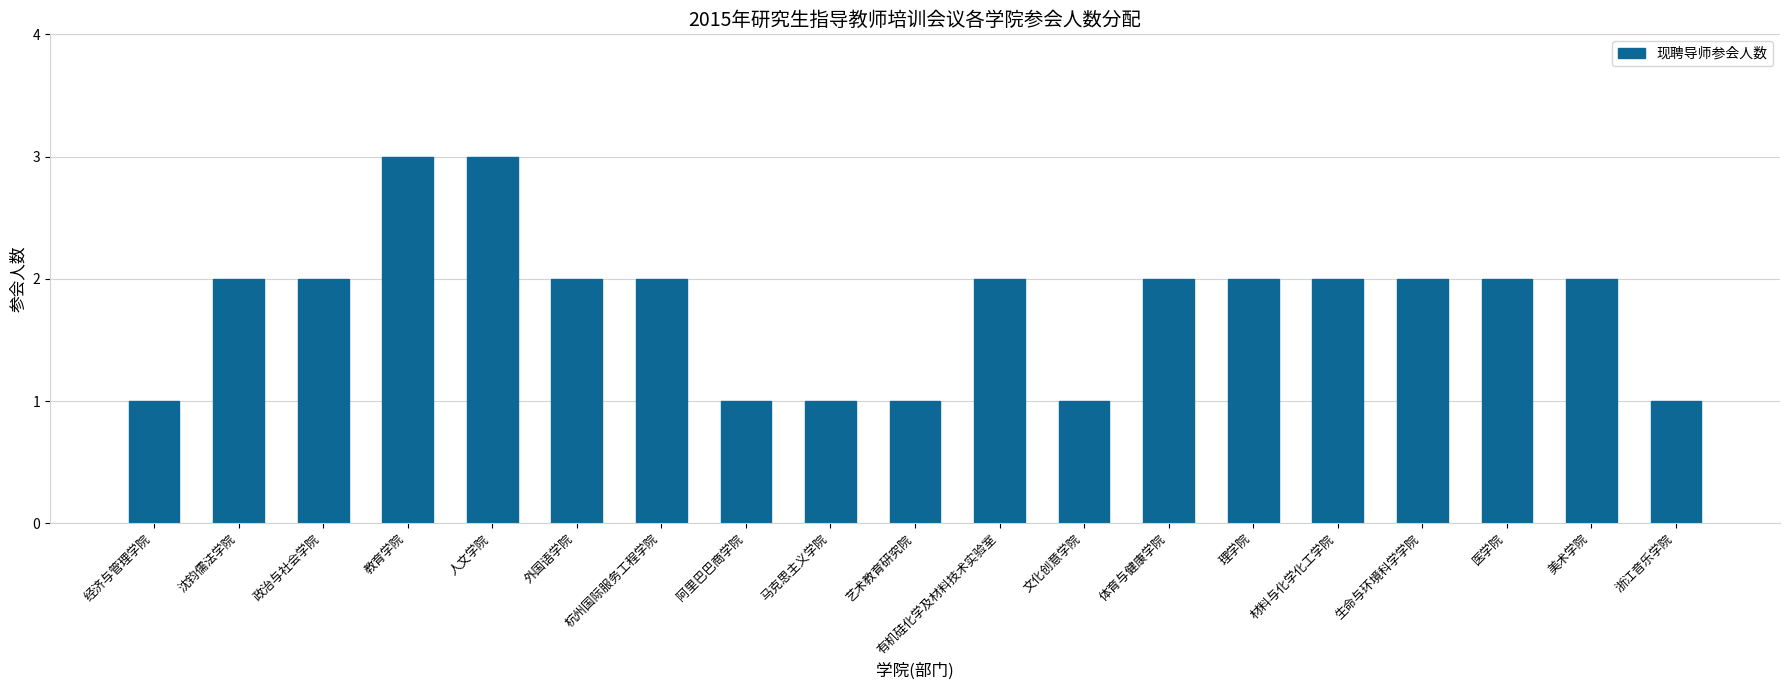

How many categories are shown in the chart?

19